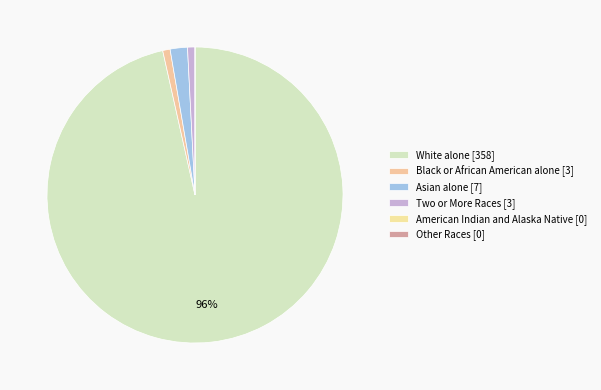

What percentage is NOT represented by White alone?

3.5%